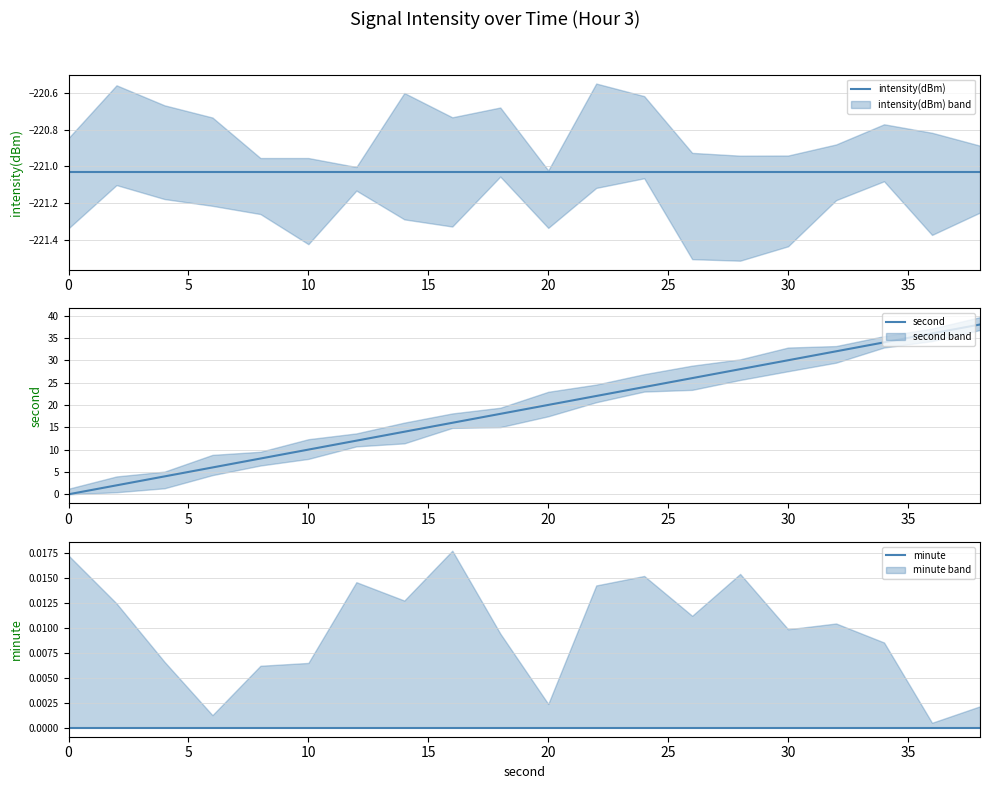

What is the value of the second point at the 2nd from the left?

2.0